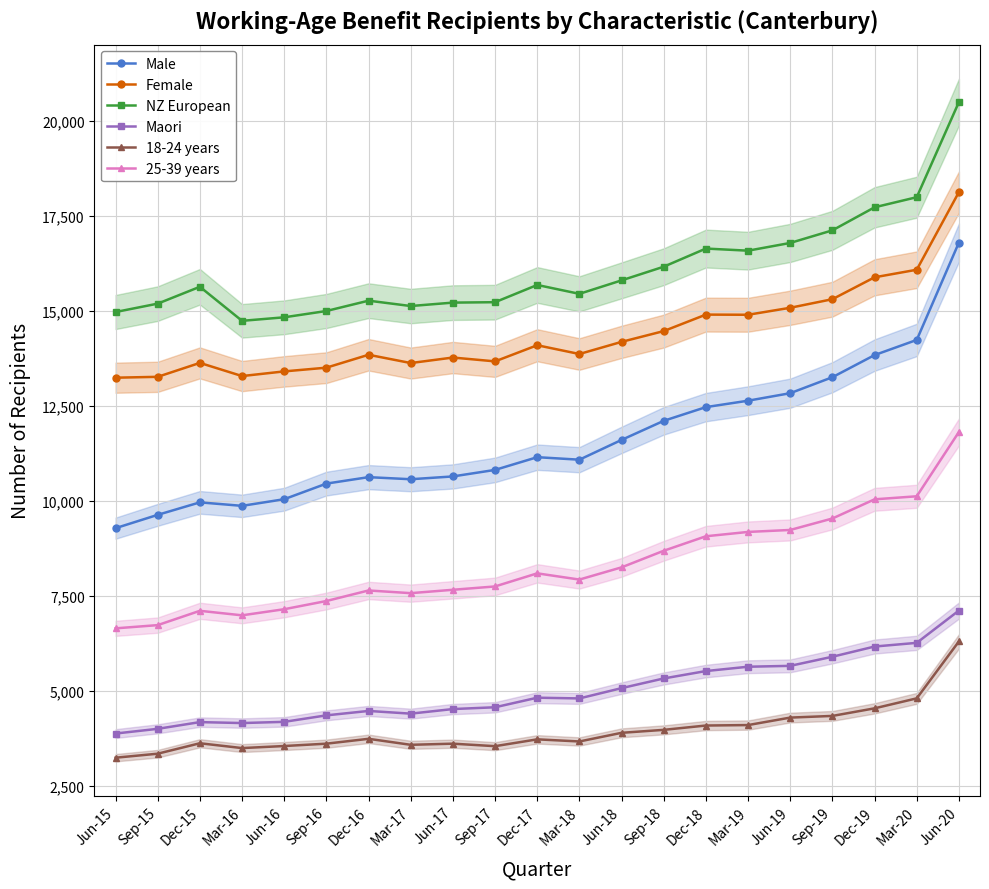

Does the chart display data point markers on the line(s)?

Yes